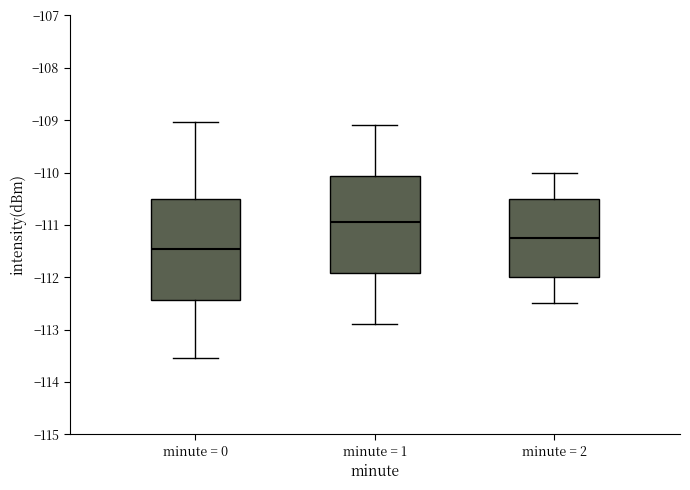

Reading left to right, transcribe this box plot: for each box, give where its median line is, the range the box spans, and where its two whiskers end, as read against the y-axis. The values are not printed on the chart, so give them approximately, as read against the axis.

minute = 0: median -111.5, box -112.4 to -110.5, whiskers -113.5 to -109.0
minute = 1: median -110.9, box -111.9 to -110.1, whiskers -112.9 to -109.1
minute = 2: median -111.2, box -112.0 to -110.5, whiskers -112.5 to -110.0